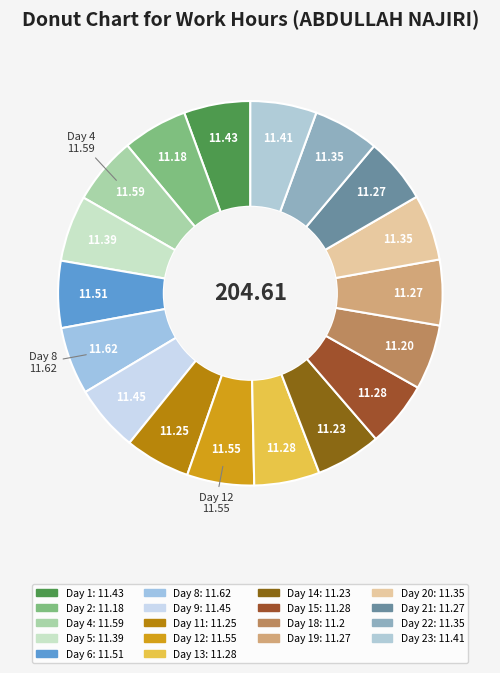

Rank the categories by value from lowest to highest.

Day 2, Day 18, Day 14, Day 11, Day 19, Day 21, Day 13, Day 15, Day 20, Day 22, Day 5, Day 23, Day 1, Day 9, Day 6, Day 12, Day 4, Day 8